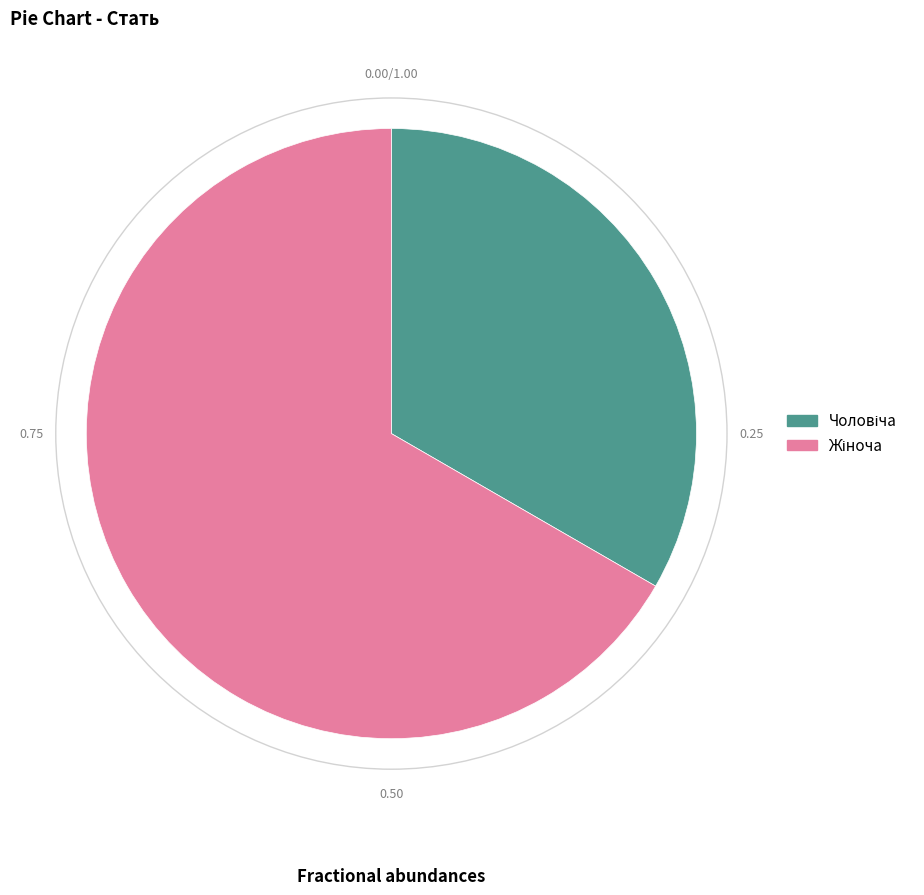

Is there a majority slice in this chart?

Yes